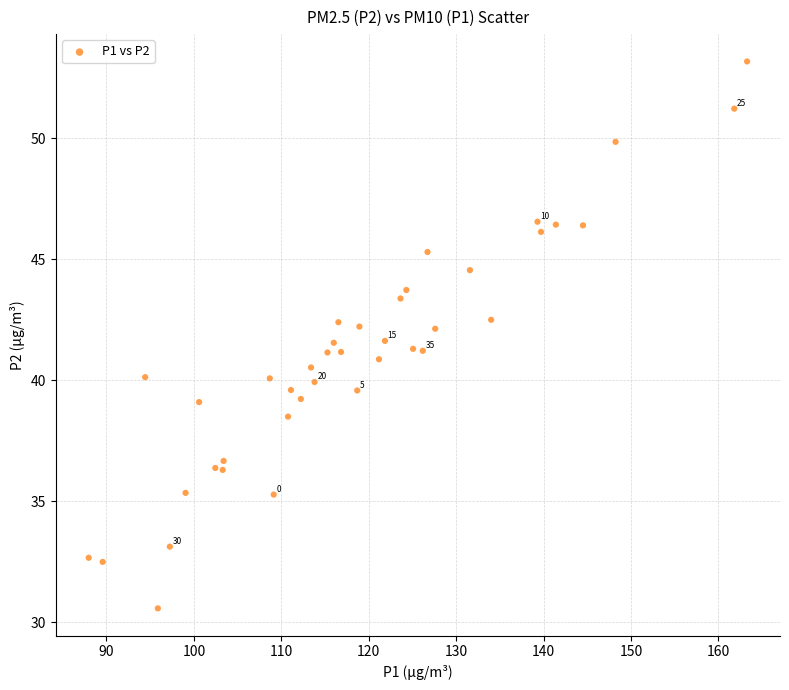

What is the range of Y values (max minus min)?

22.6